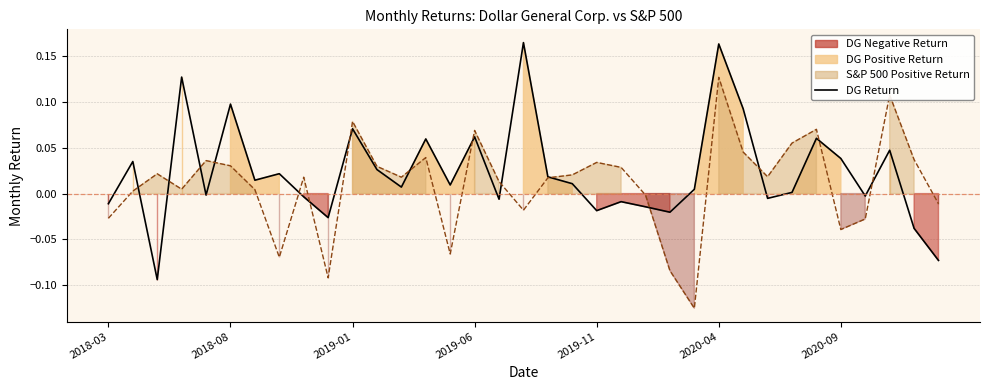

In DG Return (line), how many points are higher than both neighbors (excluding endpoints)?

12